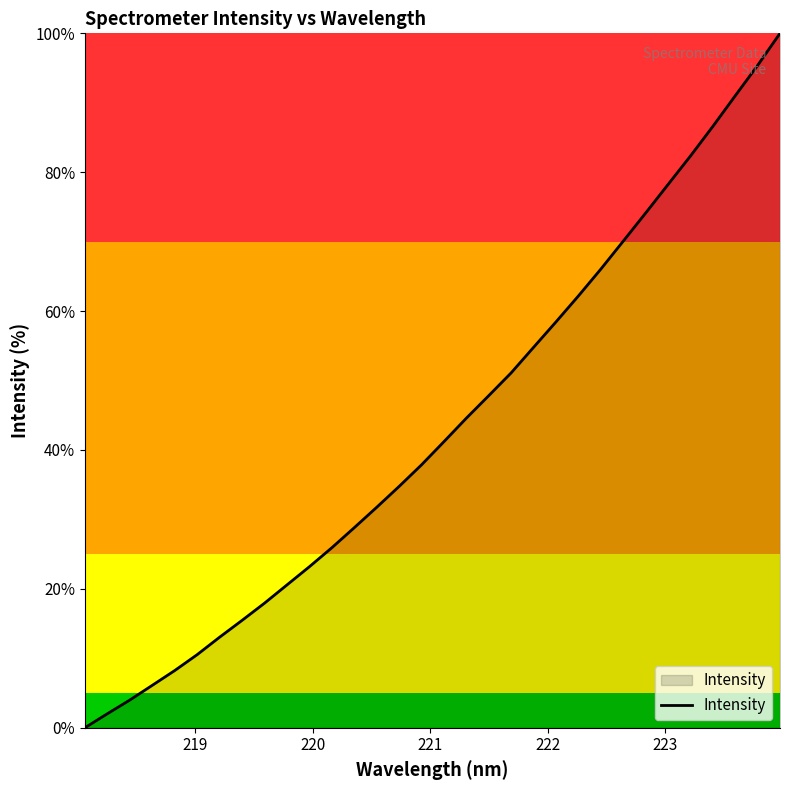

What is the difference between the maximum and minimum values?

100.0